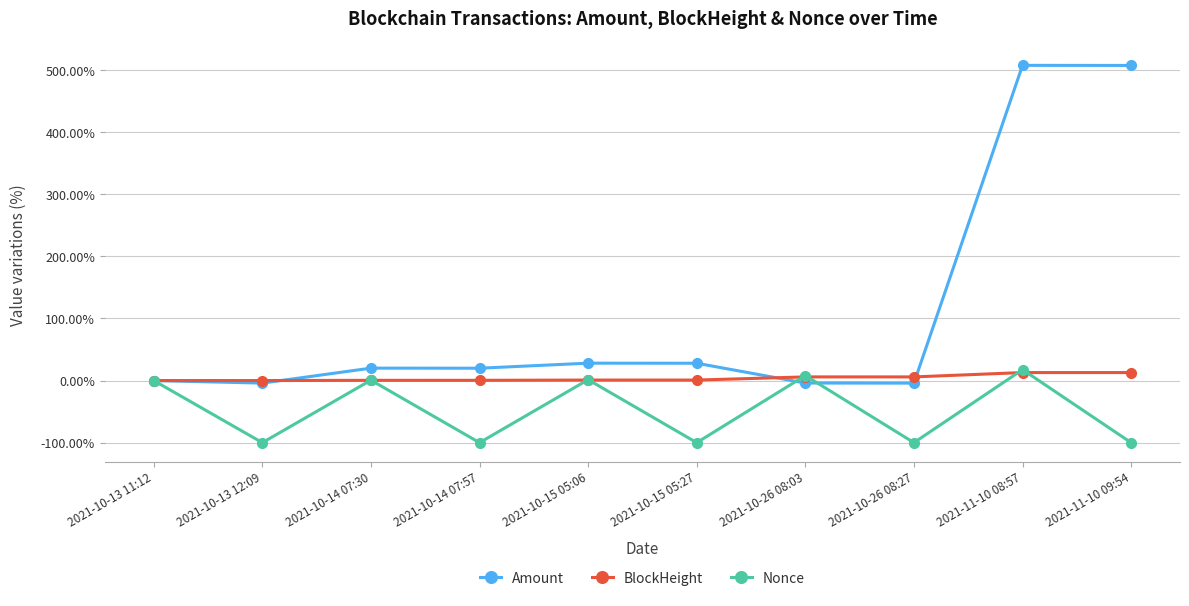

Is it true that Amount equals 27.9 at 2021-10-15 05:27?

True